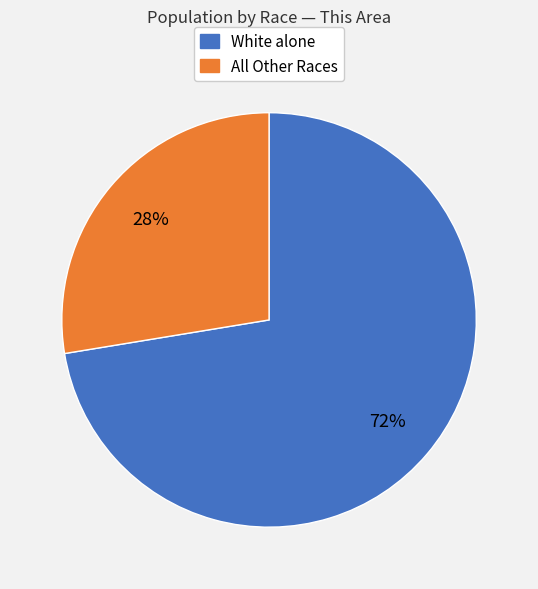

To the nearest percent, what is the average slice percentage?

50%